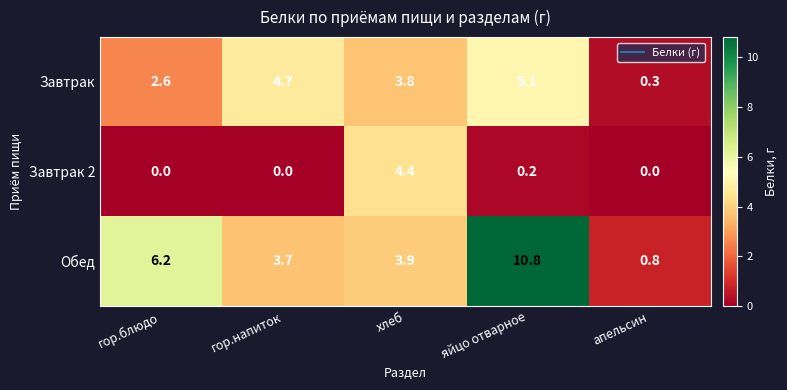

How many values in the Завтрак 2 series exceed 0?

2